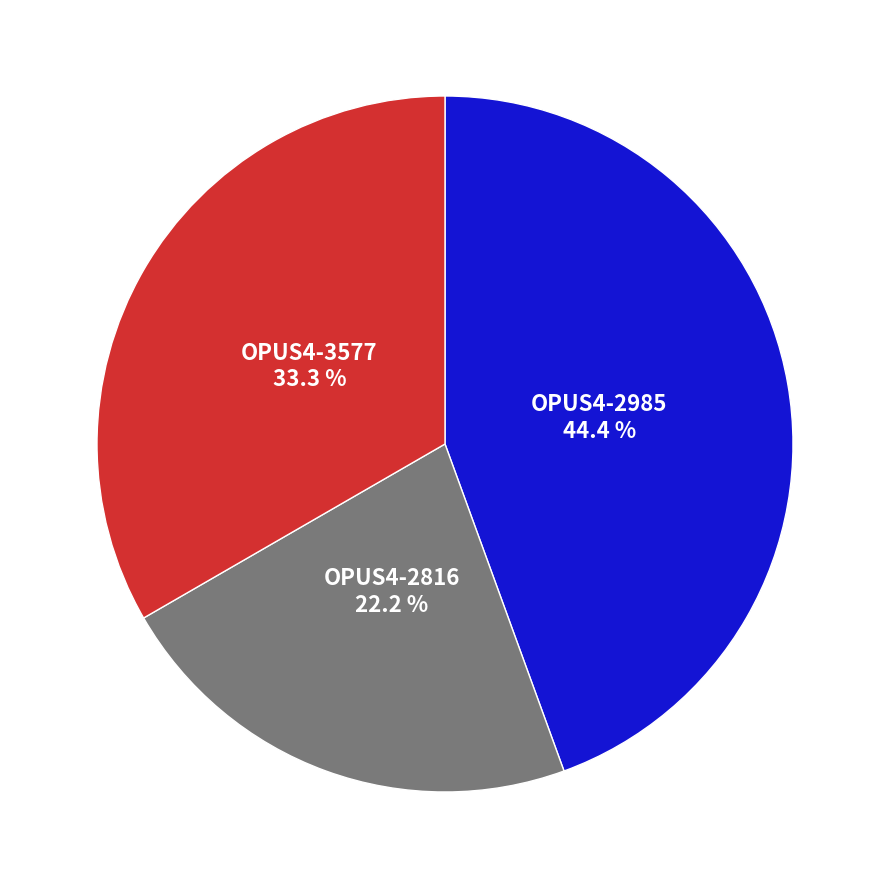

Is there any slice that represents more than half of the pie?

No